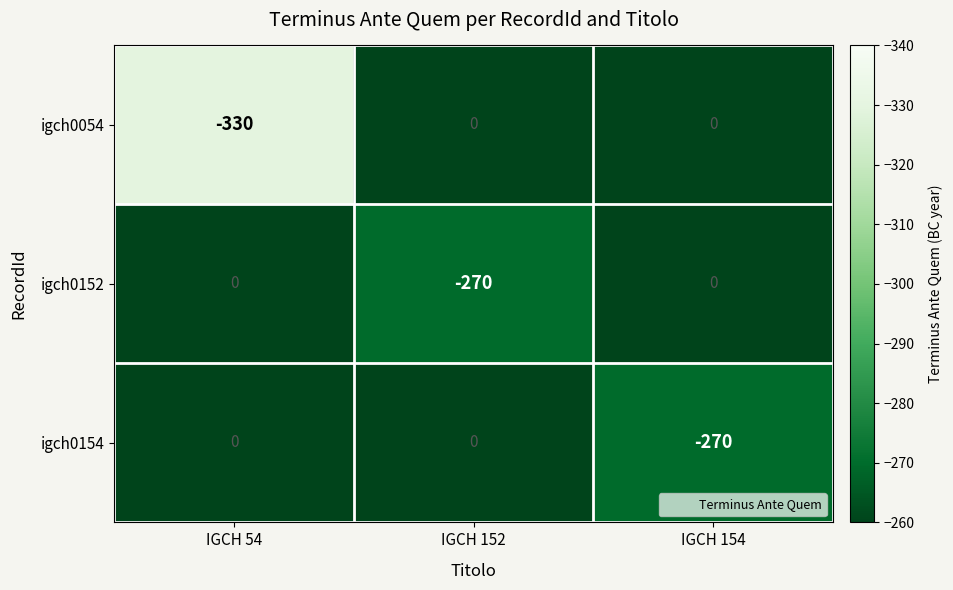

Where is igch0152 nearest to the value -135?

IGCH 54